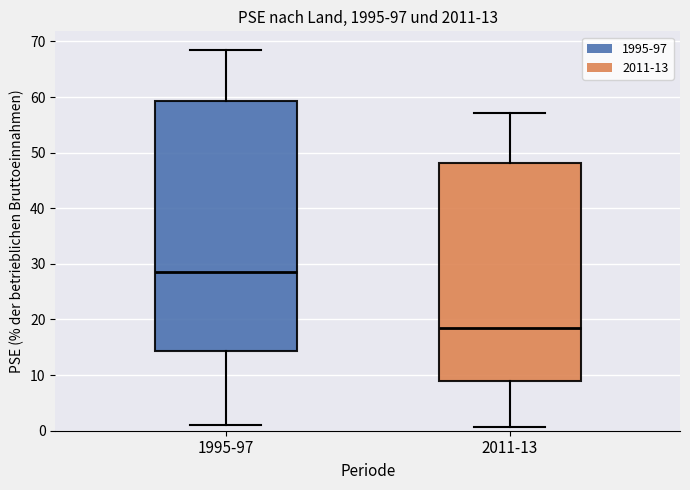

Comparing the boxes themselves (not the whiskers), which one is the tallest?

1995-97